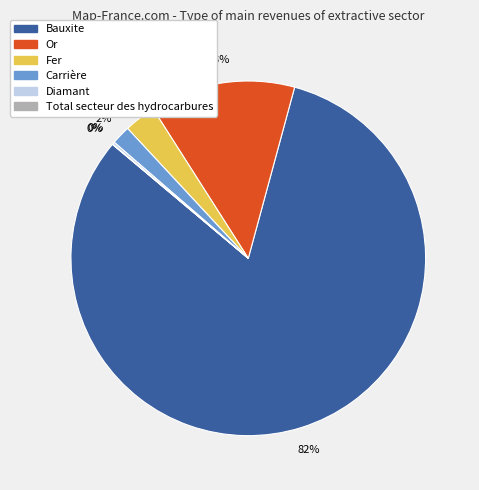

To the nearest percent, what percentage of the pie is Carrière?

2%